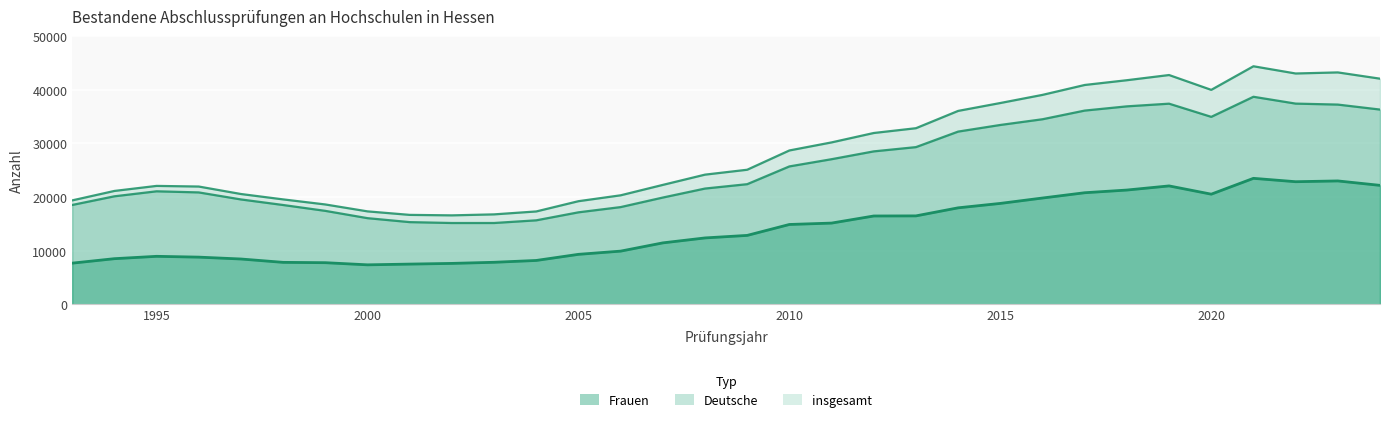

The value of insgesamt at 2003 is 7987. True or false?

False